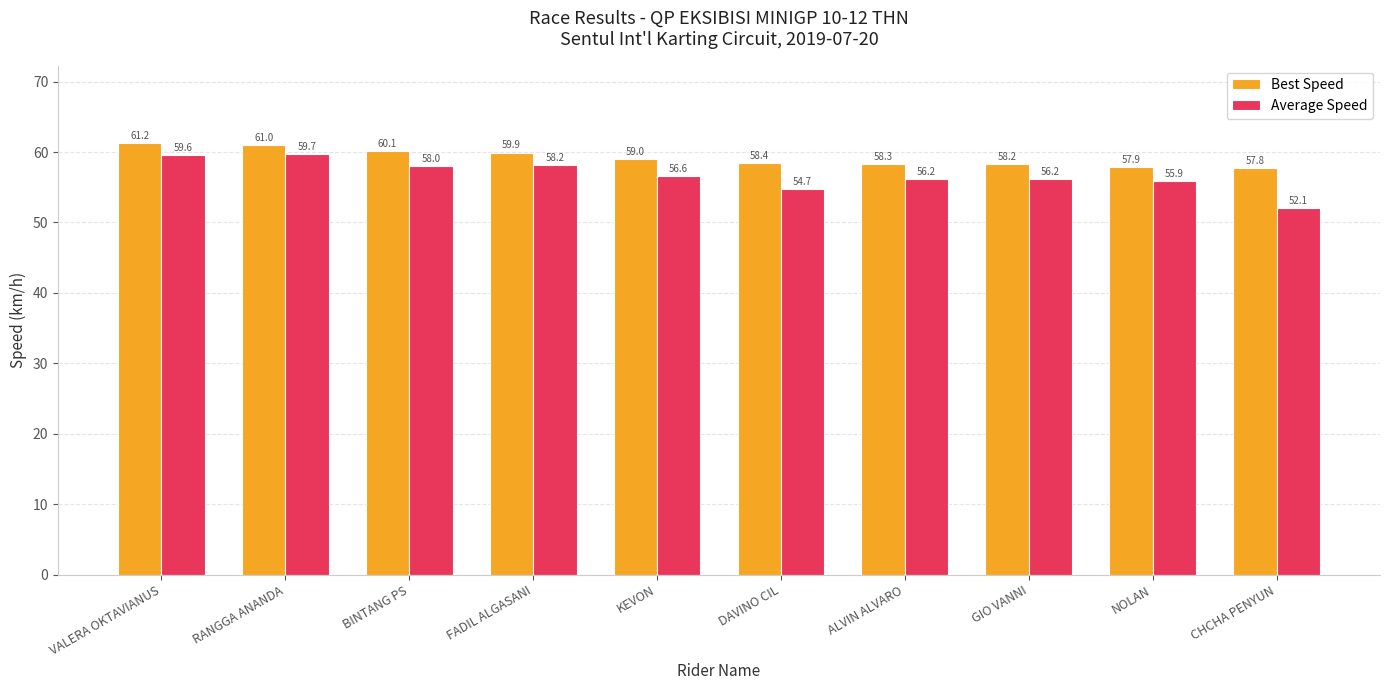

What is the label of the 7th bar from the left?

ALVIN ALVARO